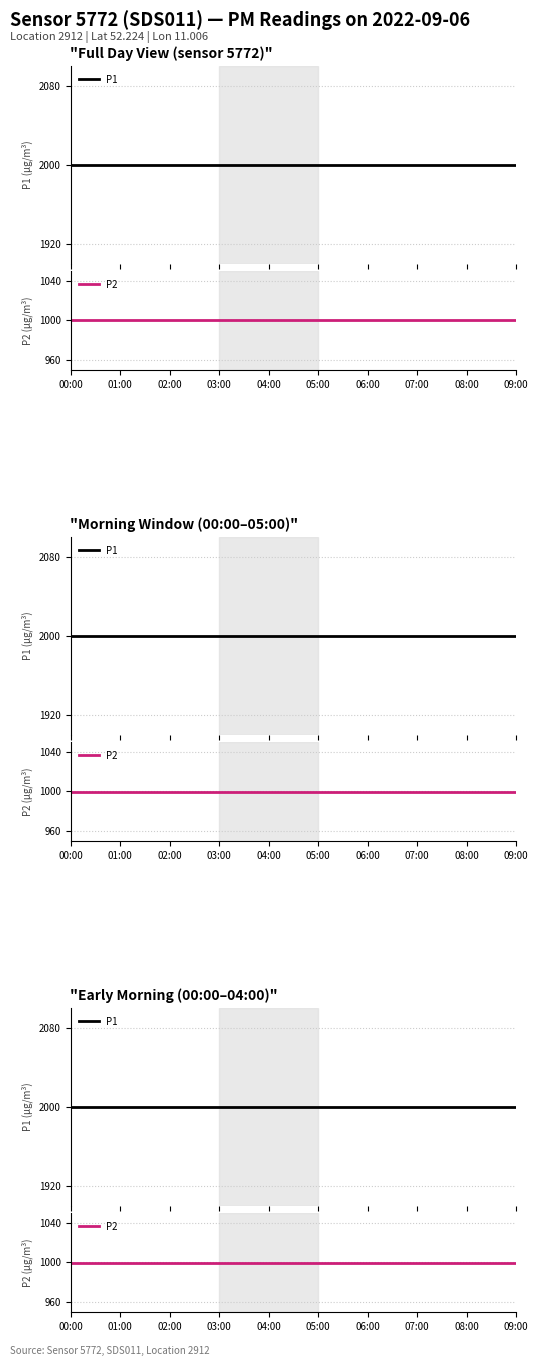

True or false: P2 and P1 cross at least once.

False